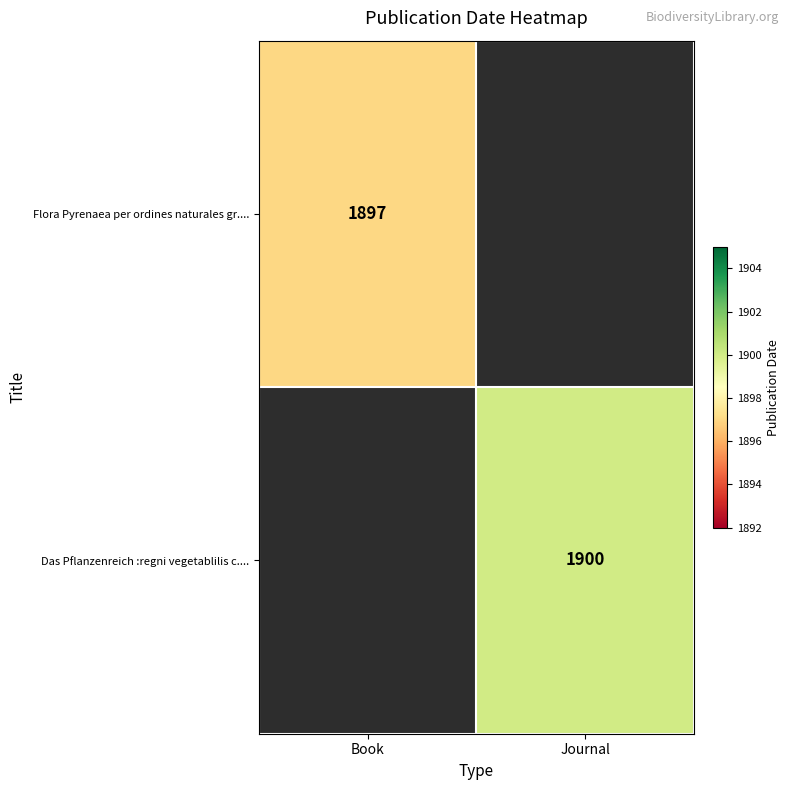

The Flora Pyrenaea per ordines naturales gr.... series shows 2609 at Book. True or false?

False